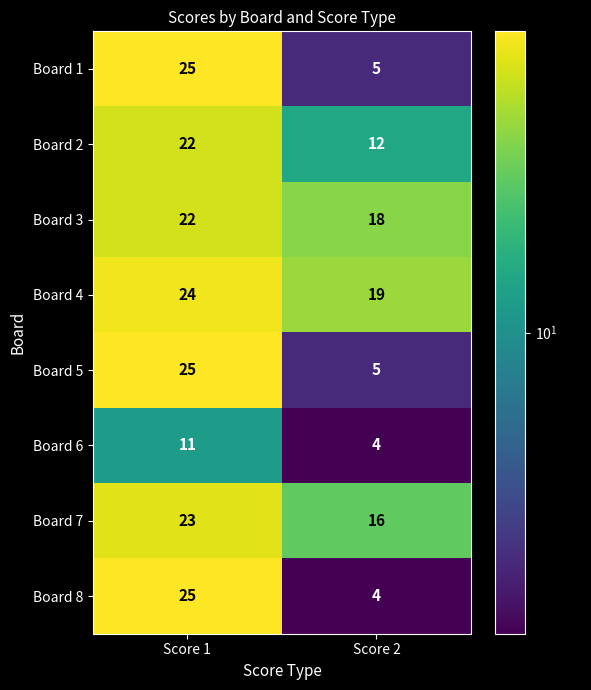

Reading left to right, list all the values displayed in this chart.

Board 1: Score 1=25	Score 2=5
Board 2: Score 1=22	Score 2=12
Board 3: Score 1=22	Score 2=18
Board 4: Score 1=24	Score 2=19
Board 5: Score 1=25	Score 2=5
Board 6: Score 1=11	Score 2=4
Board 7: Score 1=23	Score 2=16
Board 8: Score 1=25	Score 2=4